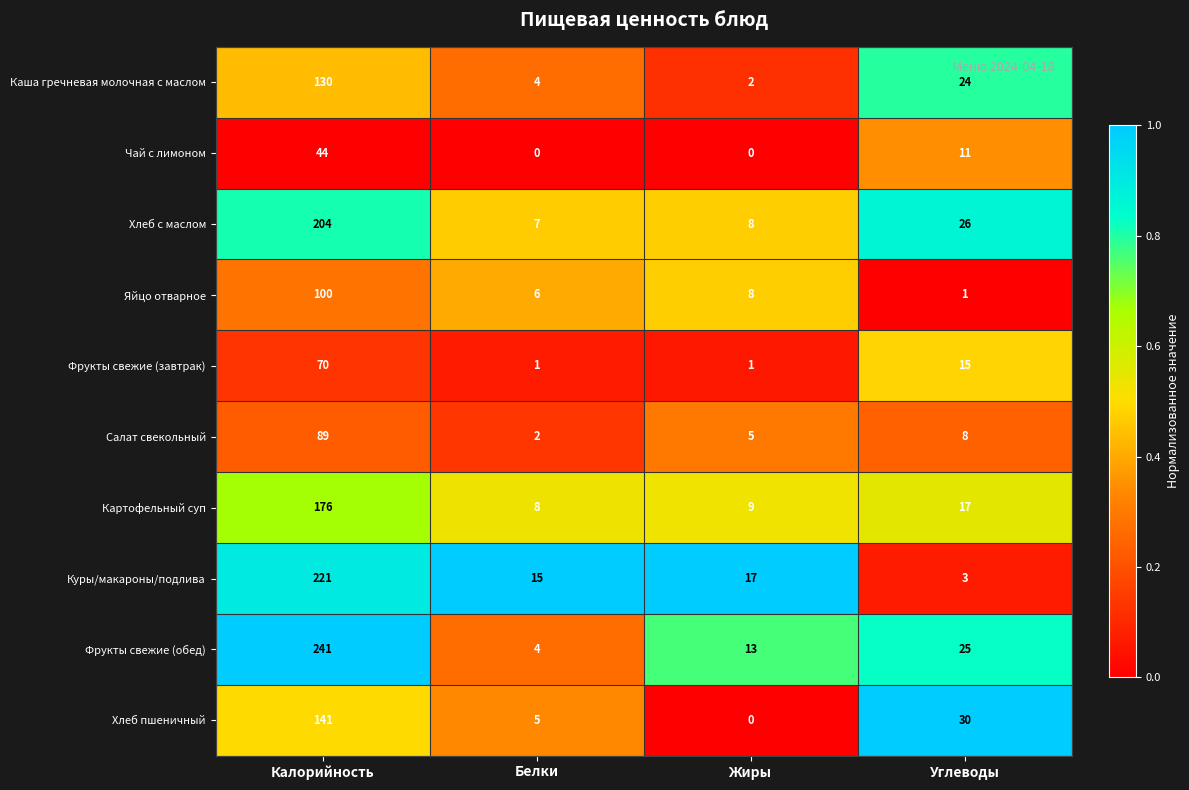

Which series has the largest total across all categories?

Фрукты свежие (обед)